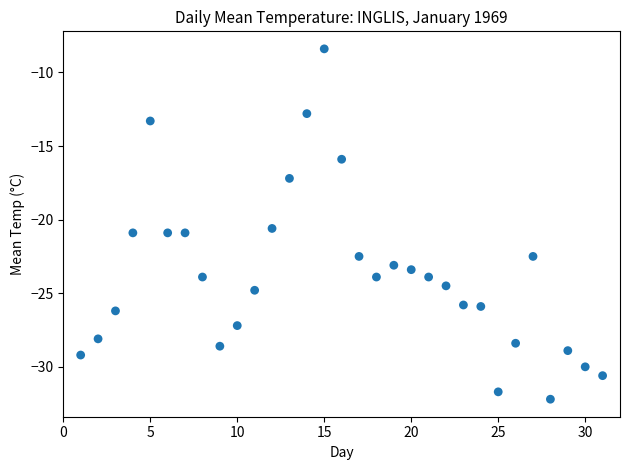

What Y value in the scatter plot is closest to -20?

-20.6